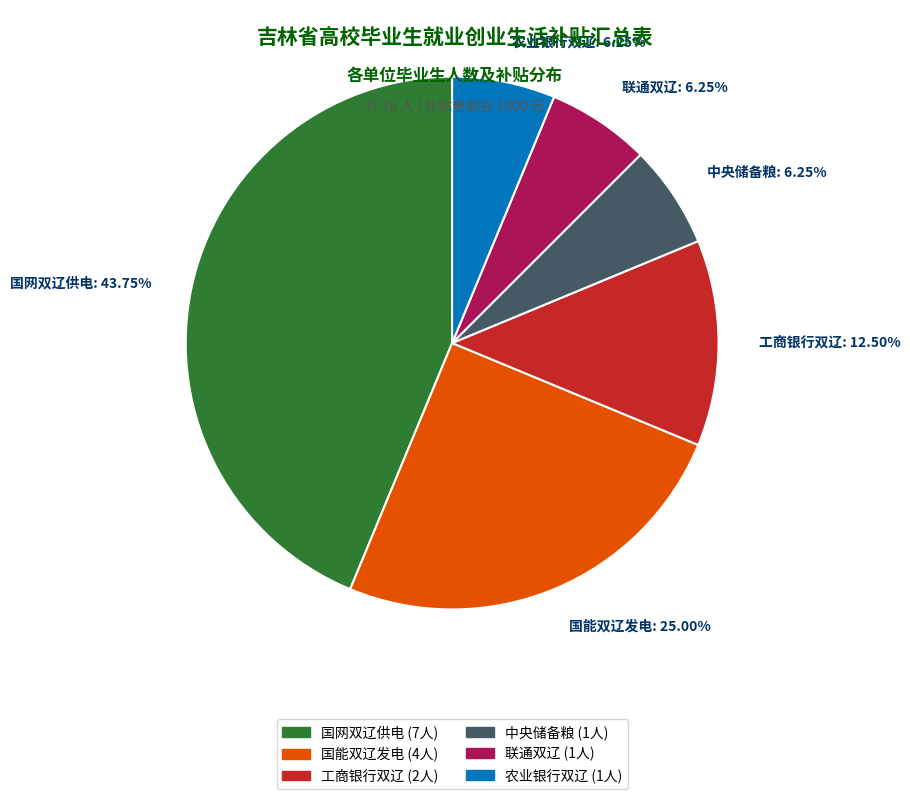

Which has a higher value, 中央储备粮: 6.25% or 工商银行双辽: 12.50%?

工商银行双辽: 12.50%